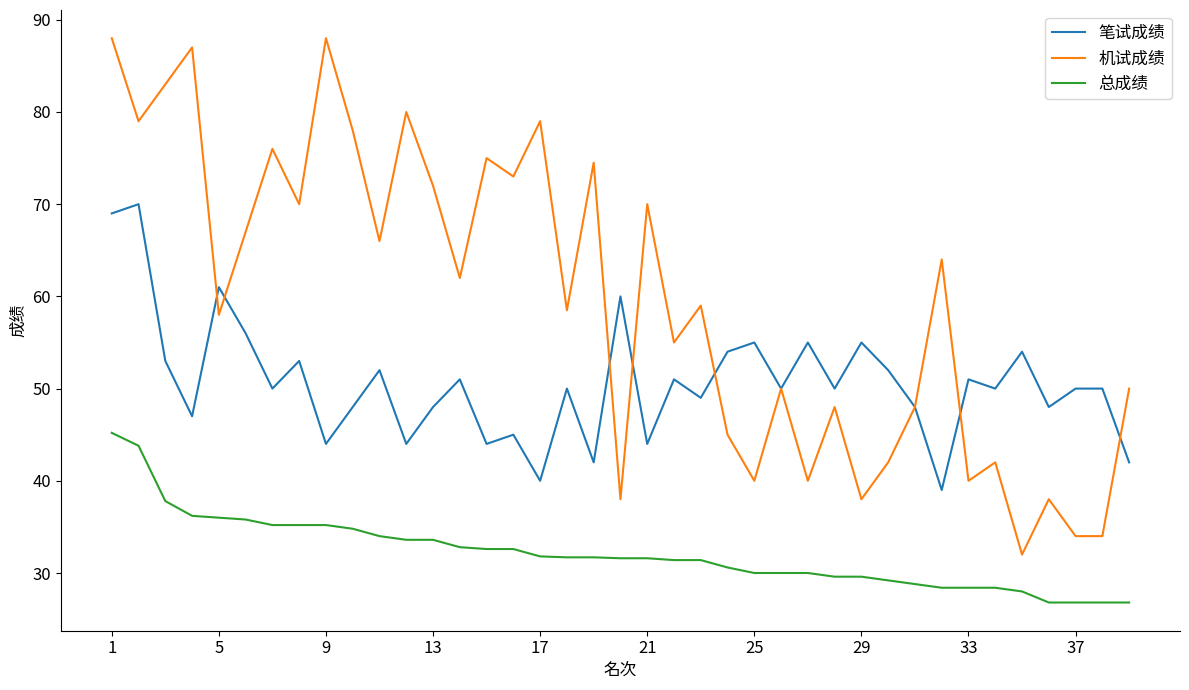

True or false: 笔试成绩 and 总成绩 intersect in this chart.

False